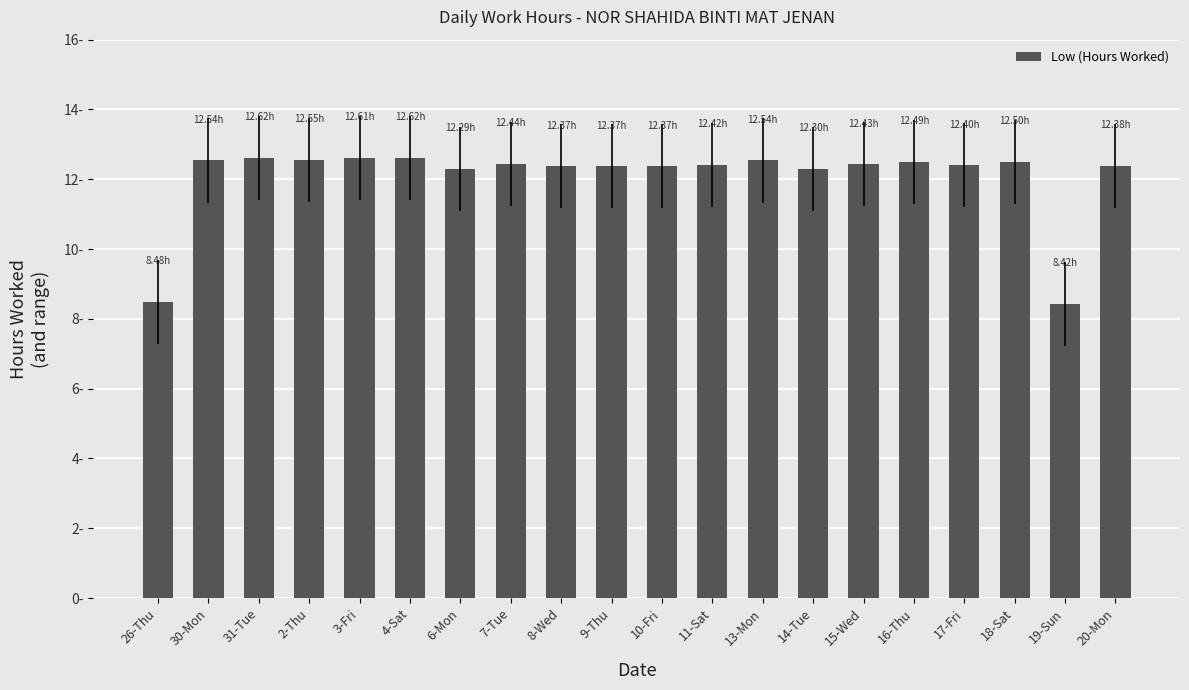

Approximately how many times larger is the value at 8-Wed compared to 10-Fri?

1.0